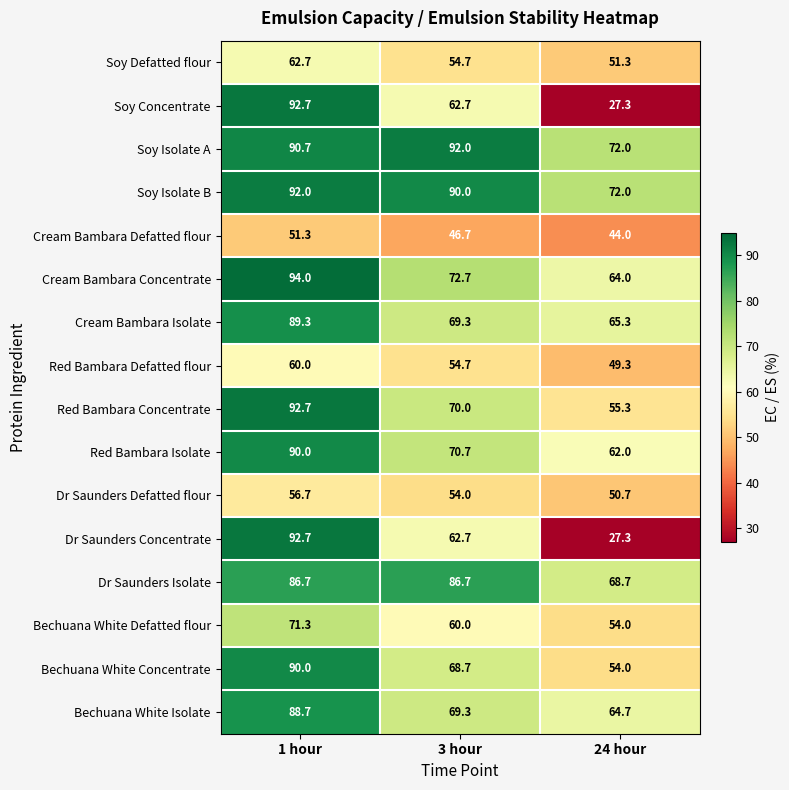

What is the difference between the Dr Saunders Isolate values at 3 hour and 24 hour?

18.0